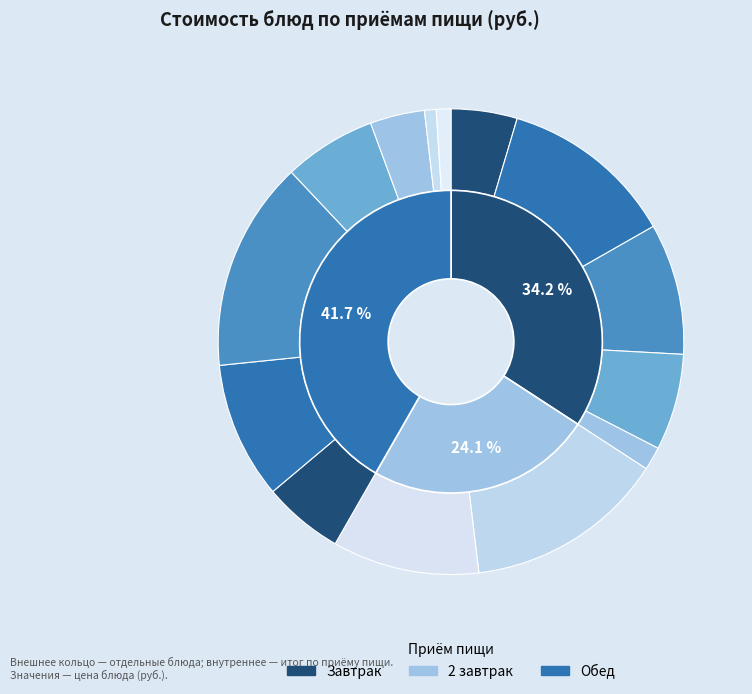

Which slice is the smallest?

ХЛЕБ ПШЕНИЧНЫЙ (обед)